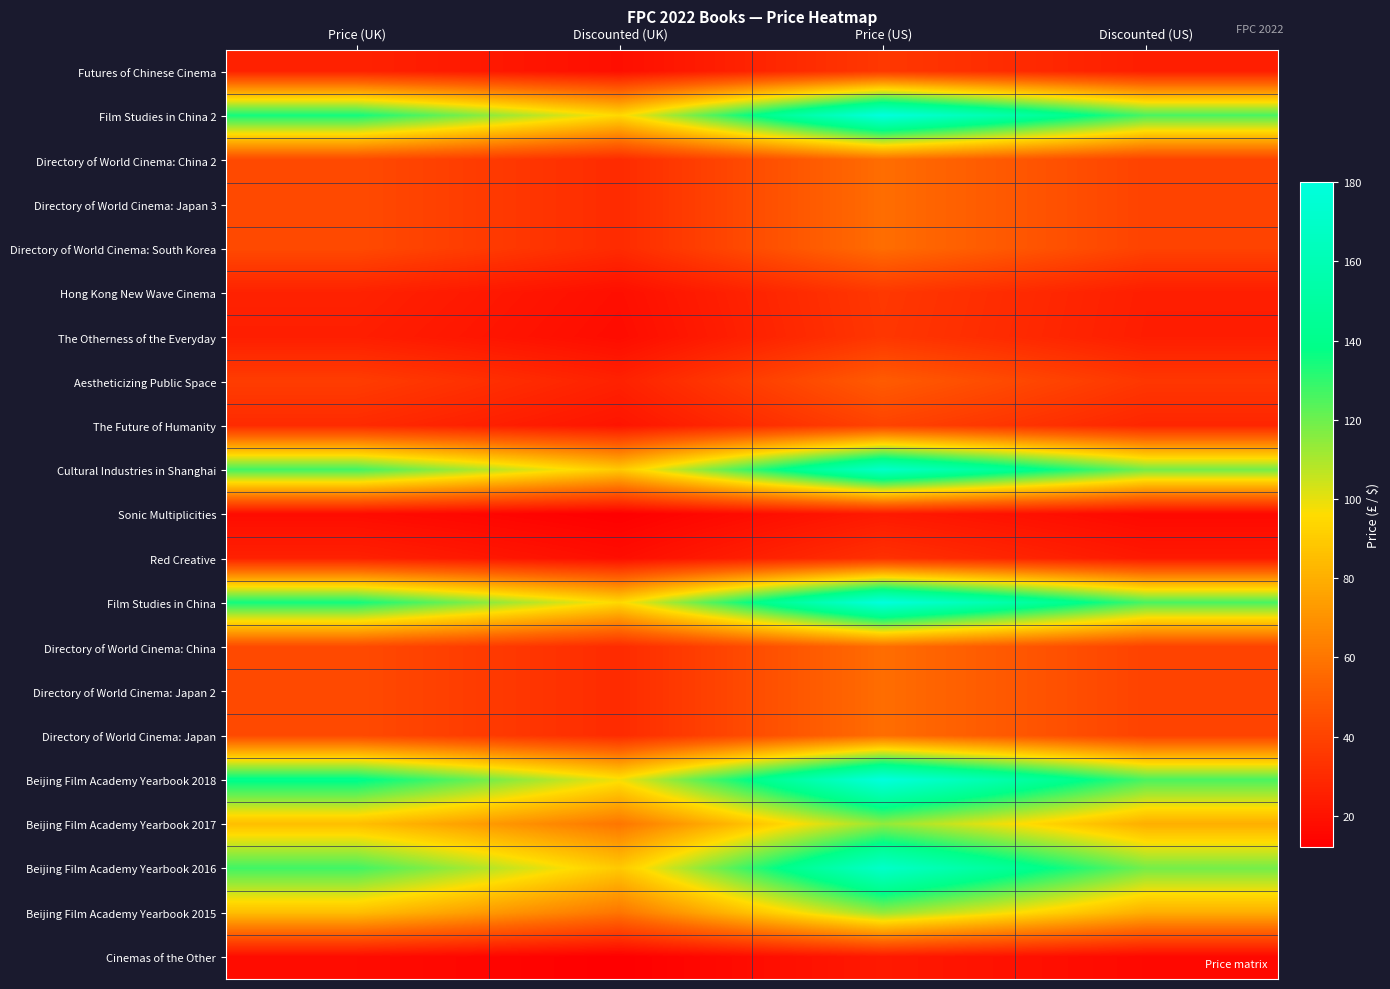

Reading left to right, transcribe all the data shown in this chart.

Futures of Chinese Cinema: Price (UK)=26.5	Discounted (UK)=18.6	Price (US)=35.5	Discounted (US)=24.9
Film Studies in China 2: Price (UK)=135.0	Discounted (UK)=94.5	Price (US)=180.0	Discounted (US)=126.0
Directory of World Cinema: China 2: Price (UK)=43.0	Discounted (UK)=30.1	Price (US)=57.0	Discounted (US)=39.9
Directory of World Cinema: Japan 3: Price (UK)=43.0	Discounted (UK)=30.1	Price (US)=57.0	Discounted (US)=39.9
Directory of World Cinema: South Korea: Price (UK)=43.0	Discounted (UK)=30.1	Price (US)=57.0	Discounted (US)=39.9
Hong Kong New Wave Cinema: Price (UK)=26.5	Discounted (UK)=18.6	Price (US)=35.5	Discounted (US)=24.9
The Otherness of the Everyday: Price (UK)=25.0	Discounted (UK)=17.5	Price (US)=35.0	Discounted (US)=24.5
Aestheticizing Public Space: Price (UK)=37.5	Discounted (UK)=26.2	Price (US)=50.0	Discounted (US)=35.0
The Future of Humanity: Price (UK)=30.0	Discounted (UK)=21.0	Price (US)=40.0	Discounted (US)=28.0
Cultural Industries in Shanghai: Price (UK)=127.5	Discounted (UK)=89.2	Price (US)=170.0	Discounted (US)=119.0
Sonic Multiplicities: Price (UK)=17.5	Discounted (UK)=12.2	Price (US)=23.0	Discounted (US)=16.1
Red Creative: Price (UK)=26.0	Discounted (UK)=18.2	Price (US)=32.5	Discounted (US)=22.8
Film Studies in China: Price (UK)=135.0	Discounted (UK)=94.5	Price (US)=180.0	Discounted (US)=126.0
Directory of World Cinema: China: Price (UK)=43.0	Discounted (UK)=30.1	Price (US)=57.0	Discounted (US)=39.9
Directory of World Cinema: Japan 2: Price (UK)=43.0	Discounted (UK)=30.1	Price (US)=57.0	Discounted (US)=39.9
Directory of World Cinema: Japan: Price (UK)=43.0	Discounted (UK)=30.1	Price (US)=57.0	Discounted (US)=39.9
Beijing Film Academy Yearbook 2018: Price (UK)=140.0	Discounted (UK)=98.0	Price (US)=180.0	Discounted (US)=126.0
Beijing Film Academy Yearbook 2017: Price (UK)=85.5	Discounted (UK)=59.9	Price (US)=114.0	Discounted (US)=79.8
Beijing Film Academy Yearbook 2016: Price (UK)=127.5	Discounted (UK)=89.2	Price (US)=170.0	Discounted (US)=119.0
Beijing Film Academy Yearbook 2015: Price (UK)=85.5	Discounted (UK)=59.9	Price (US)=114.0	Discounted (US)=79.8
Cinemas of the Other: Price (UK)=17.5	Discounted (UK)=12.2	Price (US)=23.0	Discounted (US)=16.1